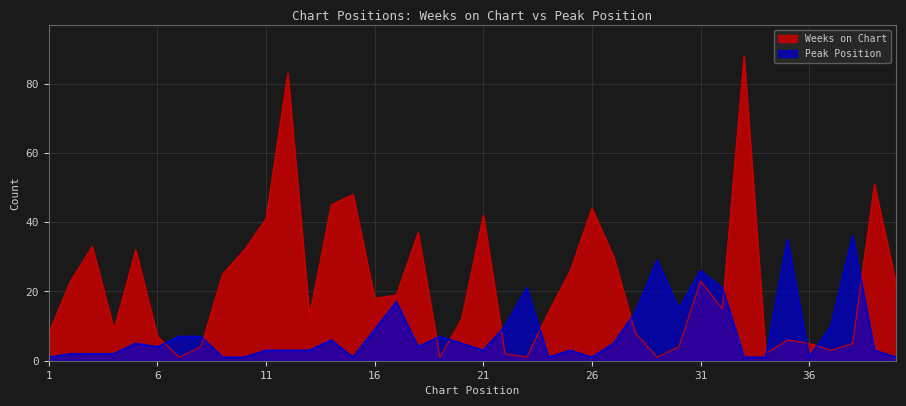

How many times do Peak Position and Weeks on Chart cross each other?

12